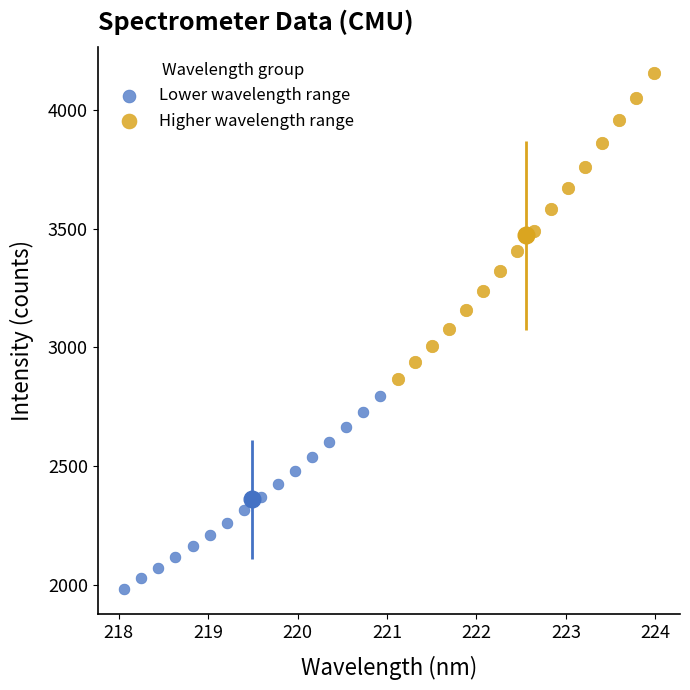

Which series reaches the maximum Y coordinate?

Higher wavelength range